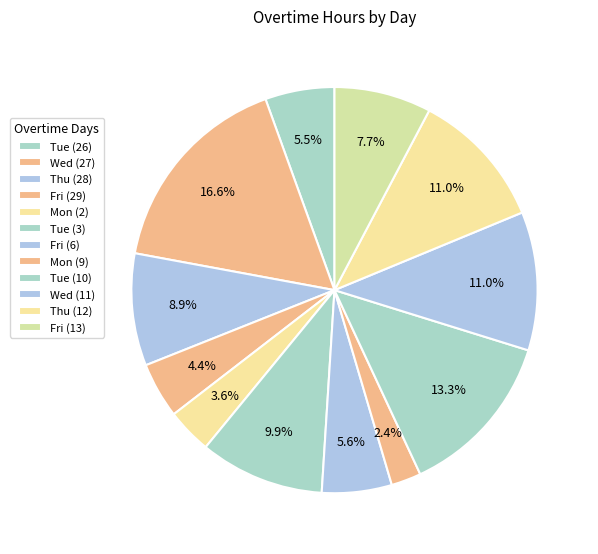

True or false: Fri (13) accounts for 13% of the total.

False